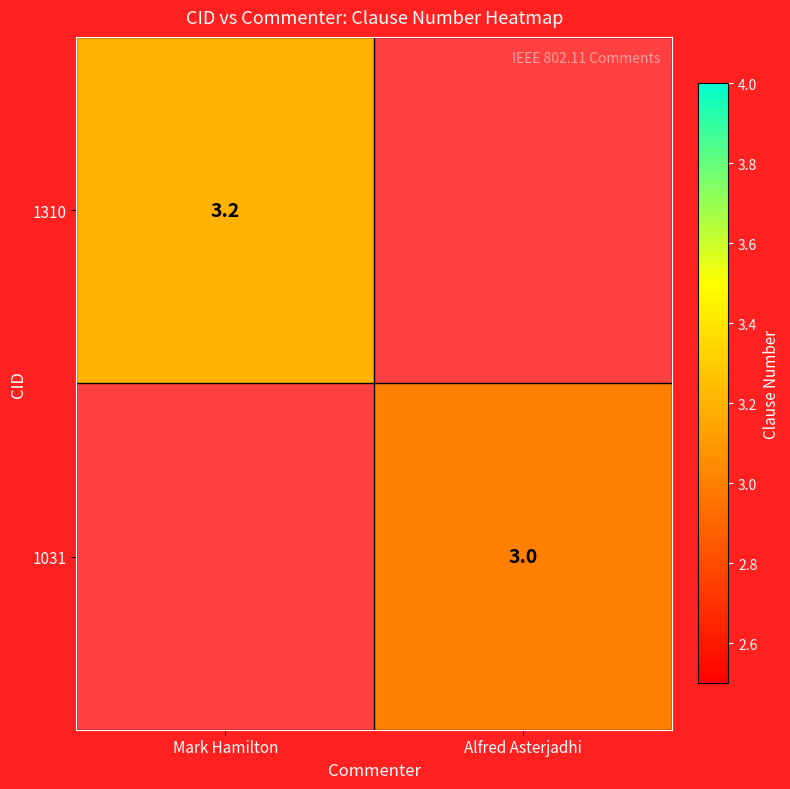

What is the minimum value shown in the chart?

3.0